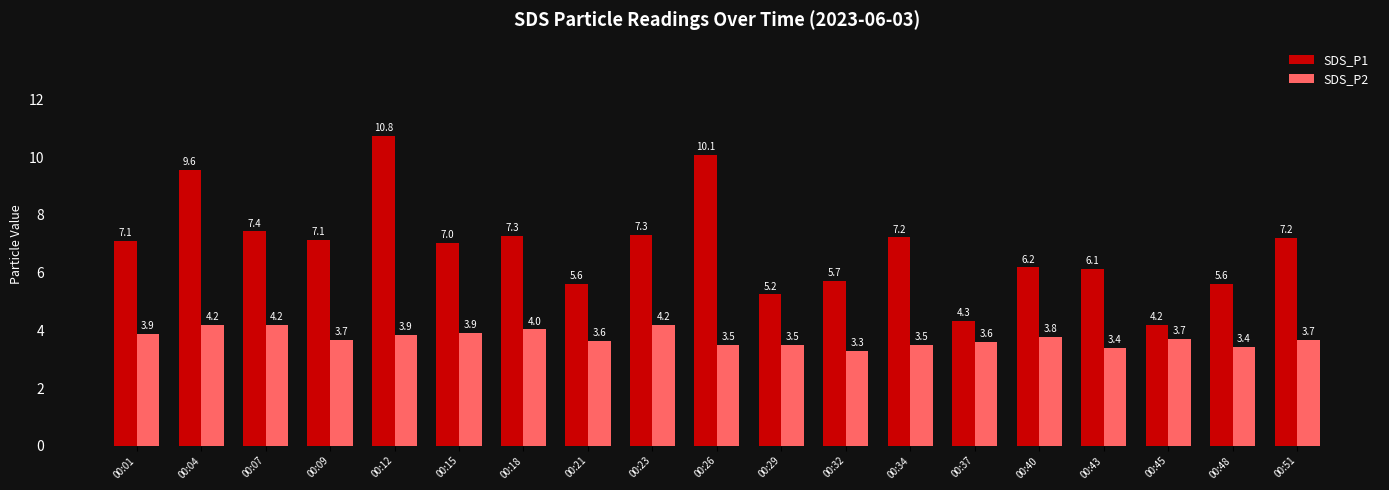

Rank the series at 00:29 from highest to lowest value.

SDS_P1, SDS_P2